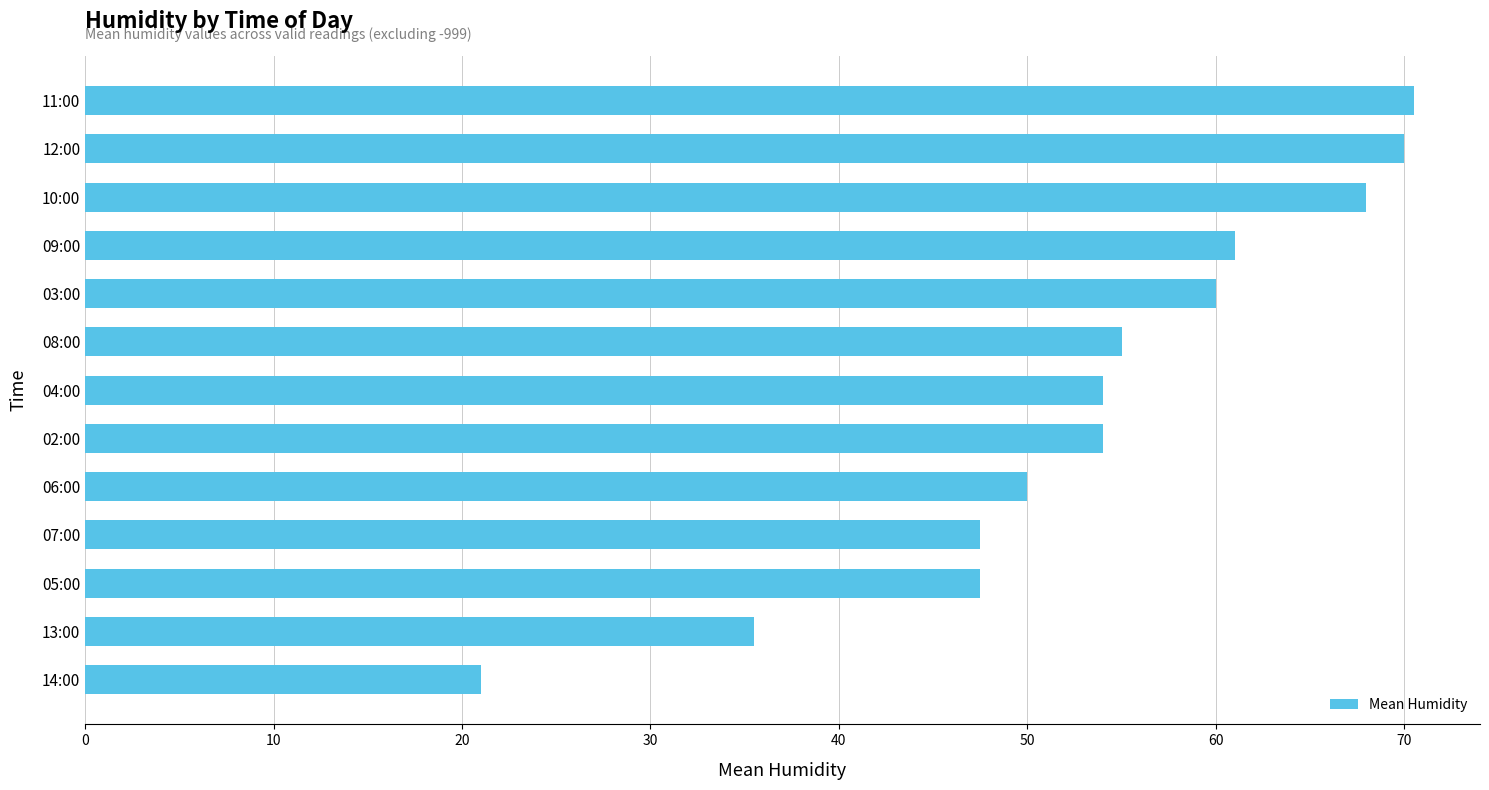

Between 12:00 and 08:00, which is larger?

12:00